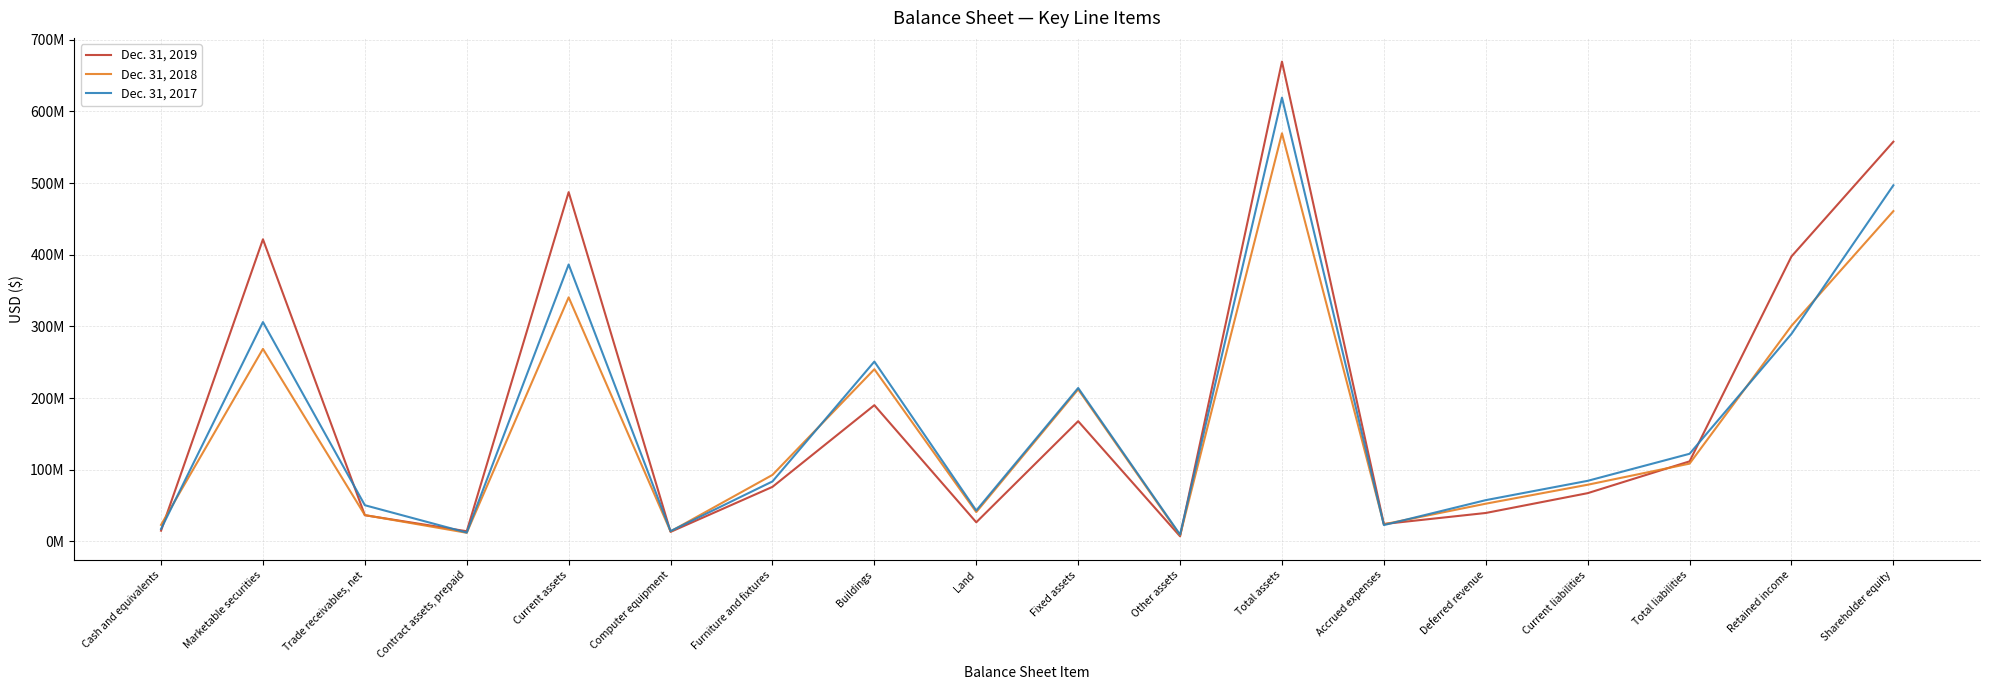

What is the difference between the Dec. 31, 2017 values at Deferred revenue and Shareholder equity?

439309069